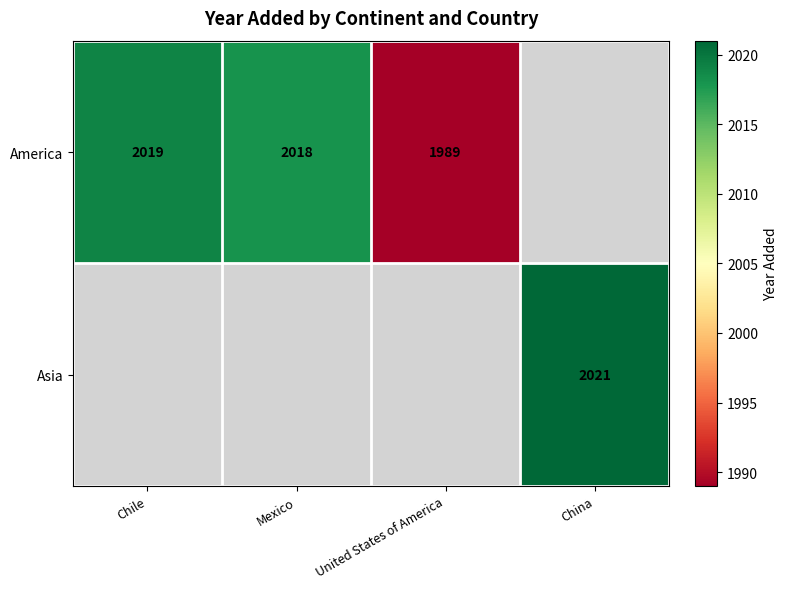

What is the maximum value shown in the chart?

2021.0